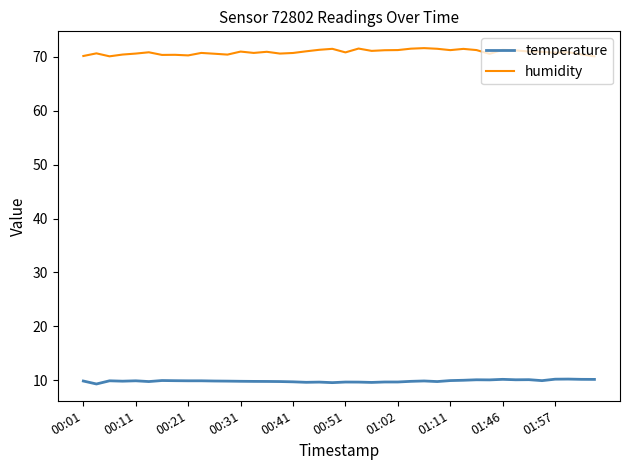

List the series in order of their overall mean, highest first.

humidity, temperature